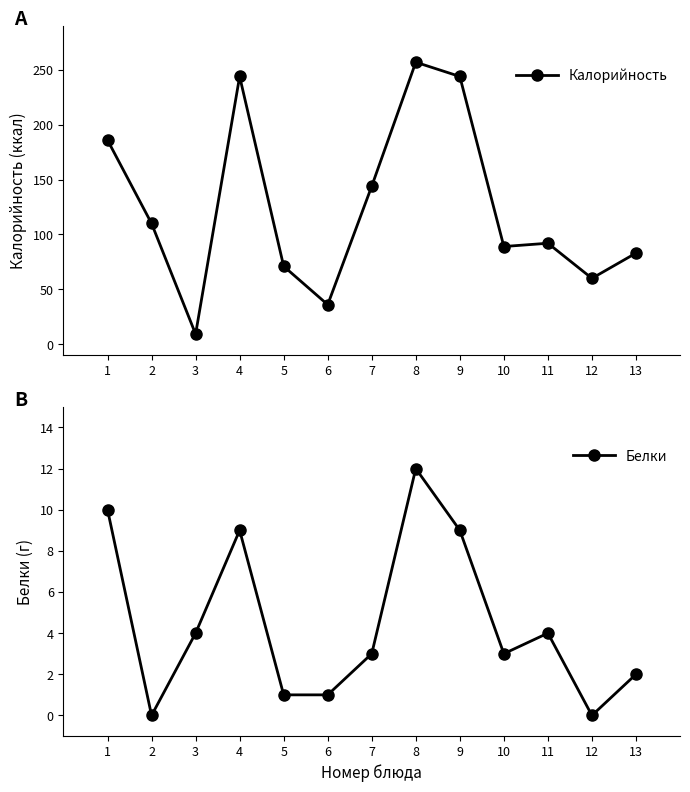

The Белки series shows 0.3 at 6. True or false?

False